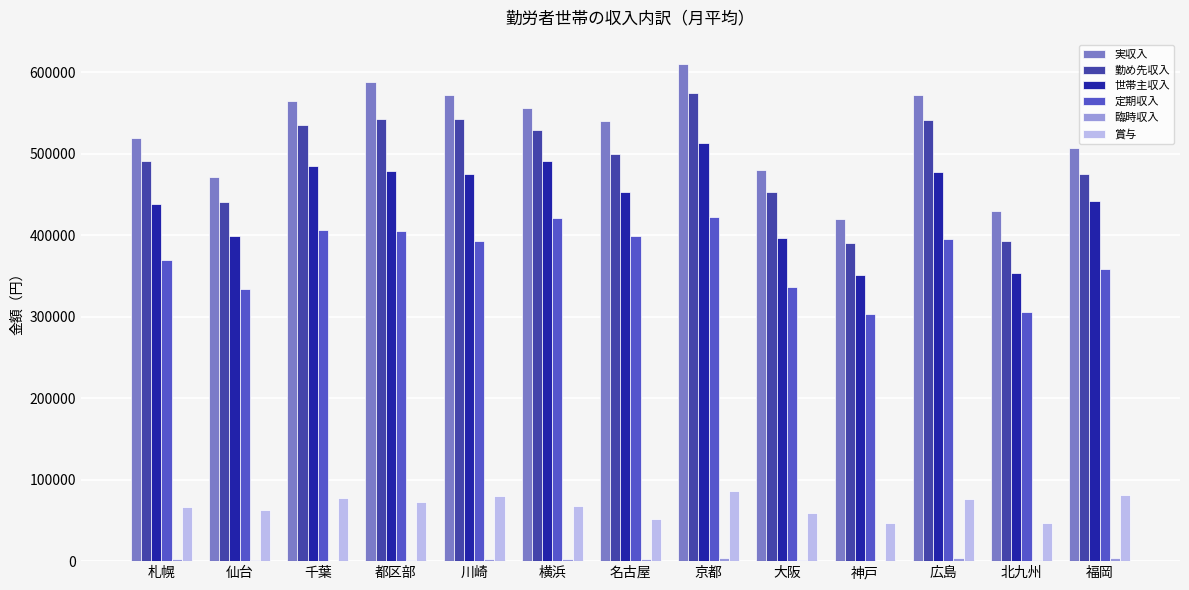

What is the average value of the 定期収入 series?

373144